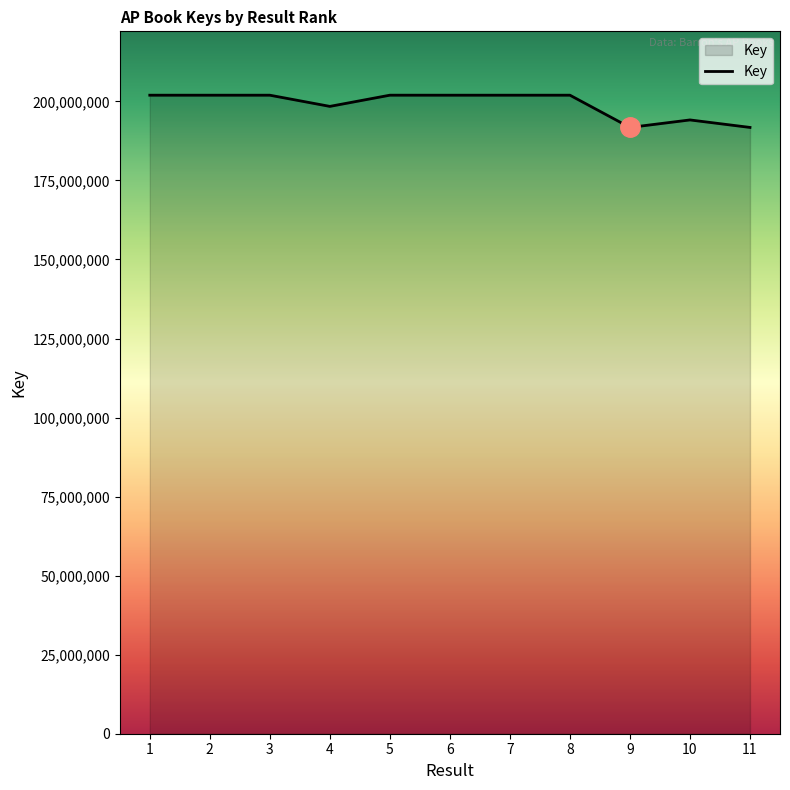

The value at 6 is 201961308. True or false?

True